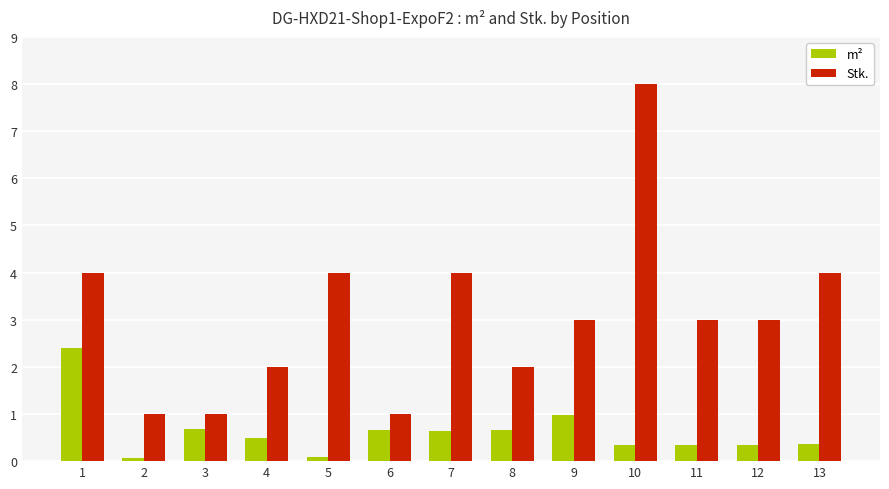

Is it true that Stk. equals 4.0 at 13?

True